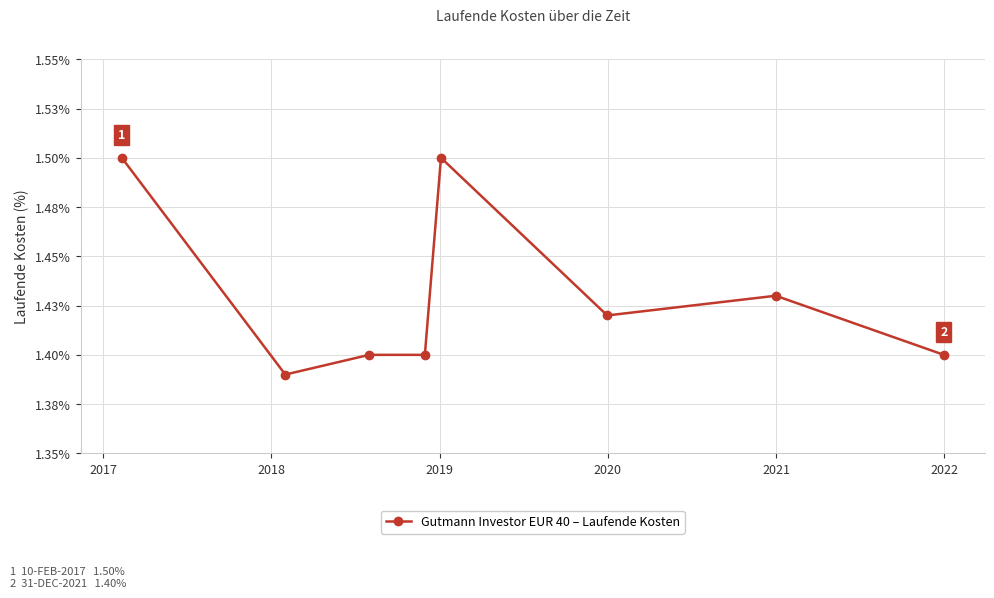

Is this an area chart (filled region under the line)?

No